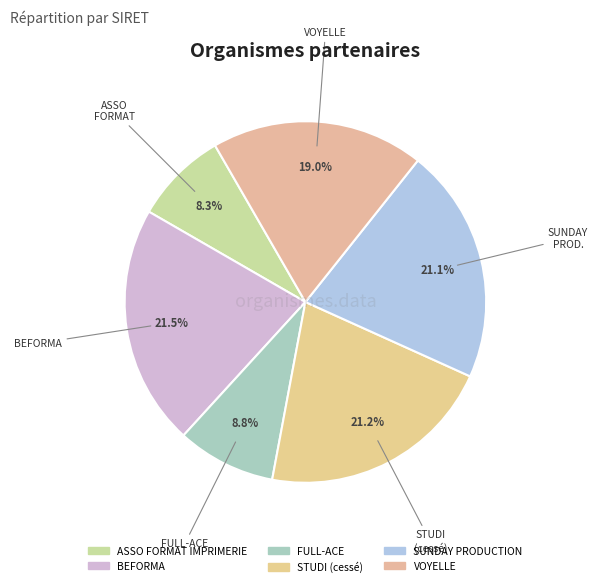

What percentage do SUNDAY PRODUCTION and VOYELLE together represent?

40.1%